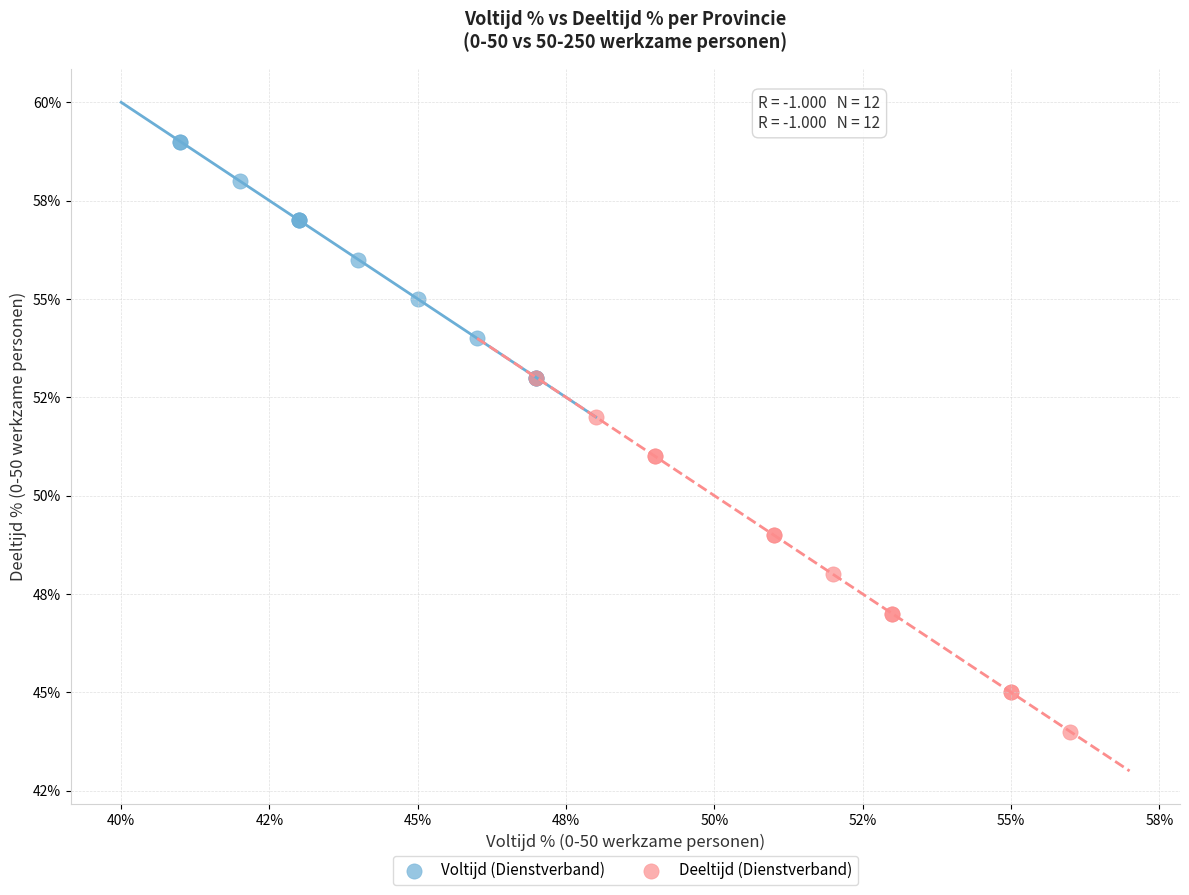

What are all the series names shown in the legend?

Voltijd (Dienstverband), Deeltijd (Dienstverband)